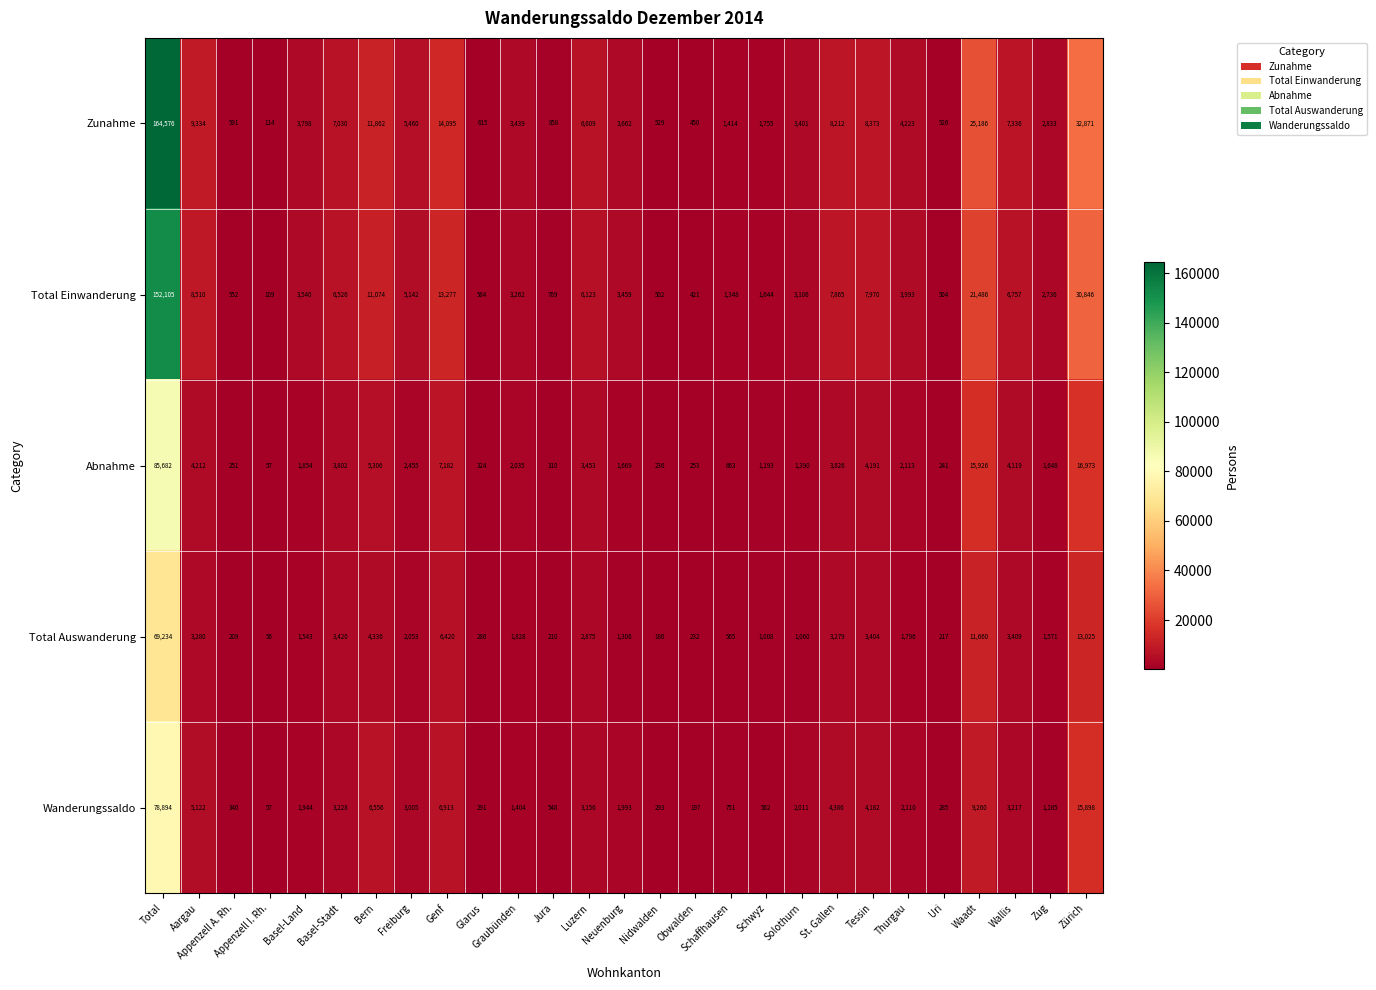

How many distinct data groups are displayed?

5